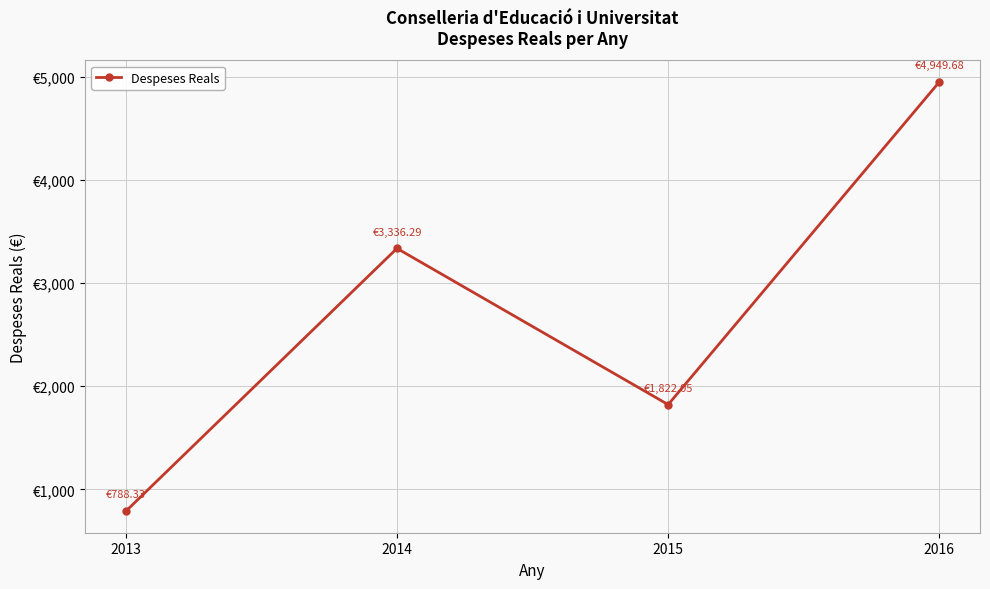

Reading right to left, extract all data points from this chart.

2016=4949.7	2015=1822.0	2014=3336.3	2013=788.3